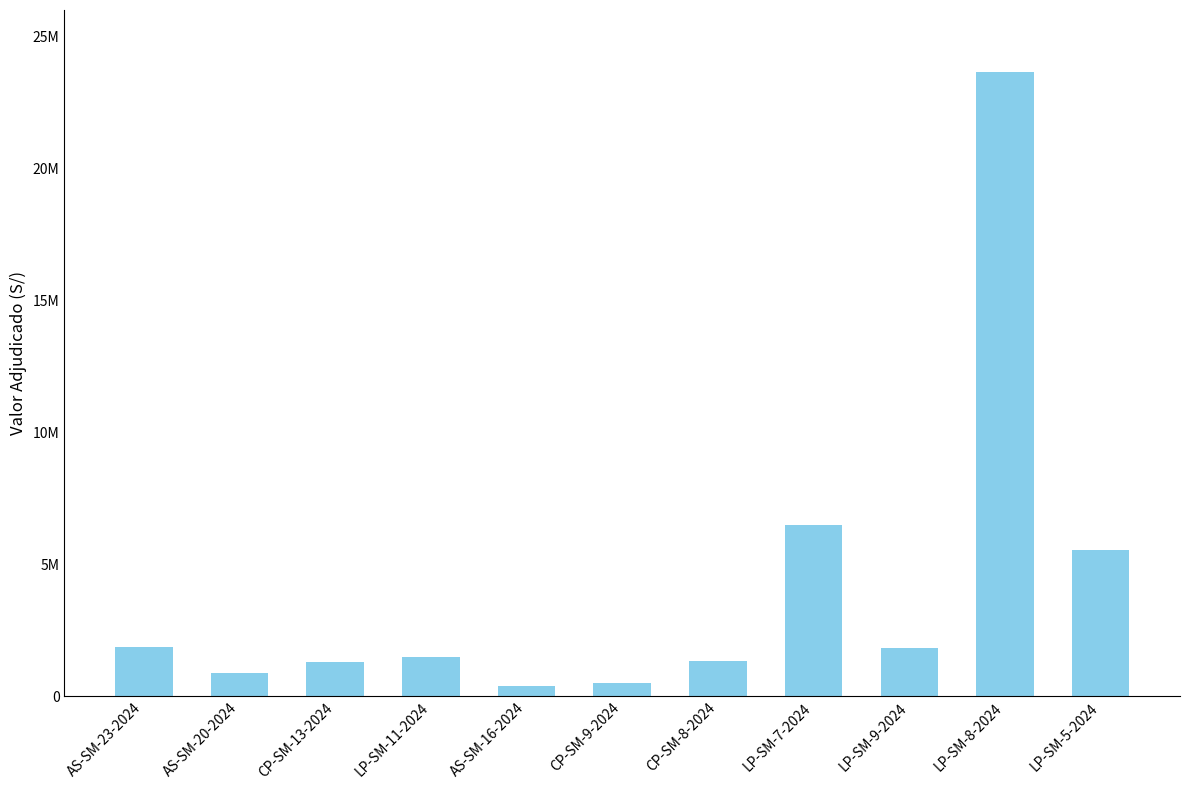

Which category has the highest value across all series?

LP-SM-8-2024